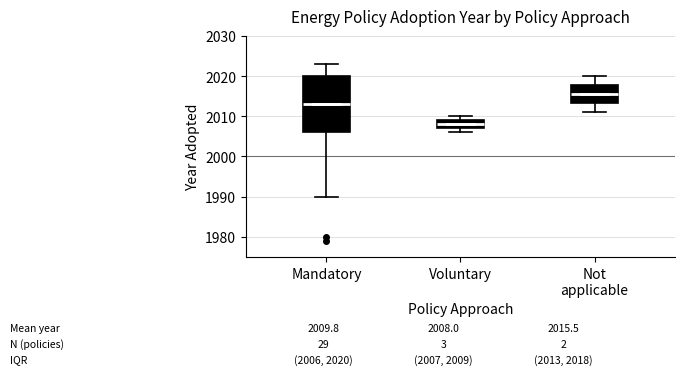

Which box is the tallest, from its lower edge to its upper edge?

Mandatory